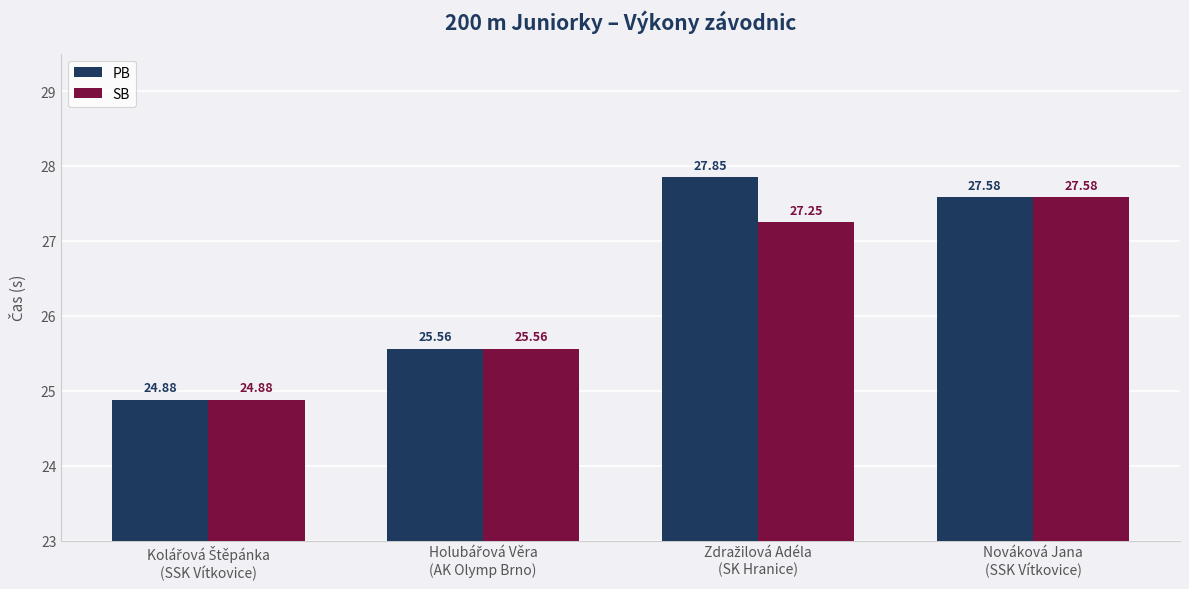

What are all the series names shown in the legend?

PB, SB